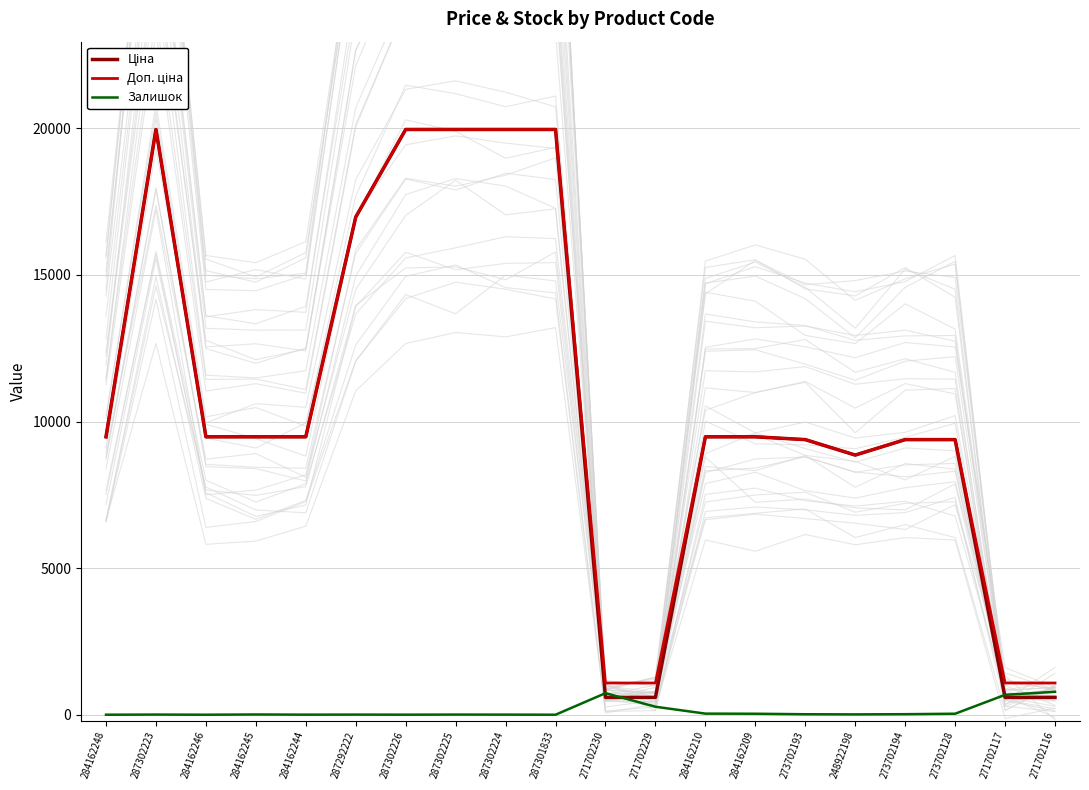

Where do Ціна and Залишок first cross each other?

287301833 and 271702230